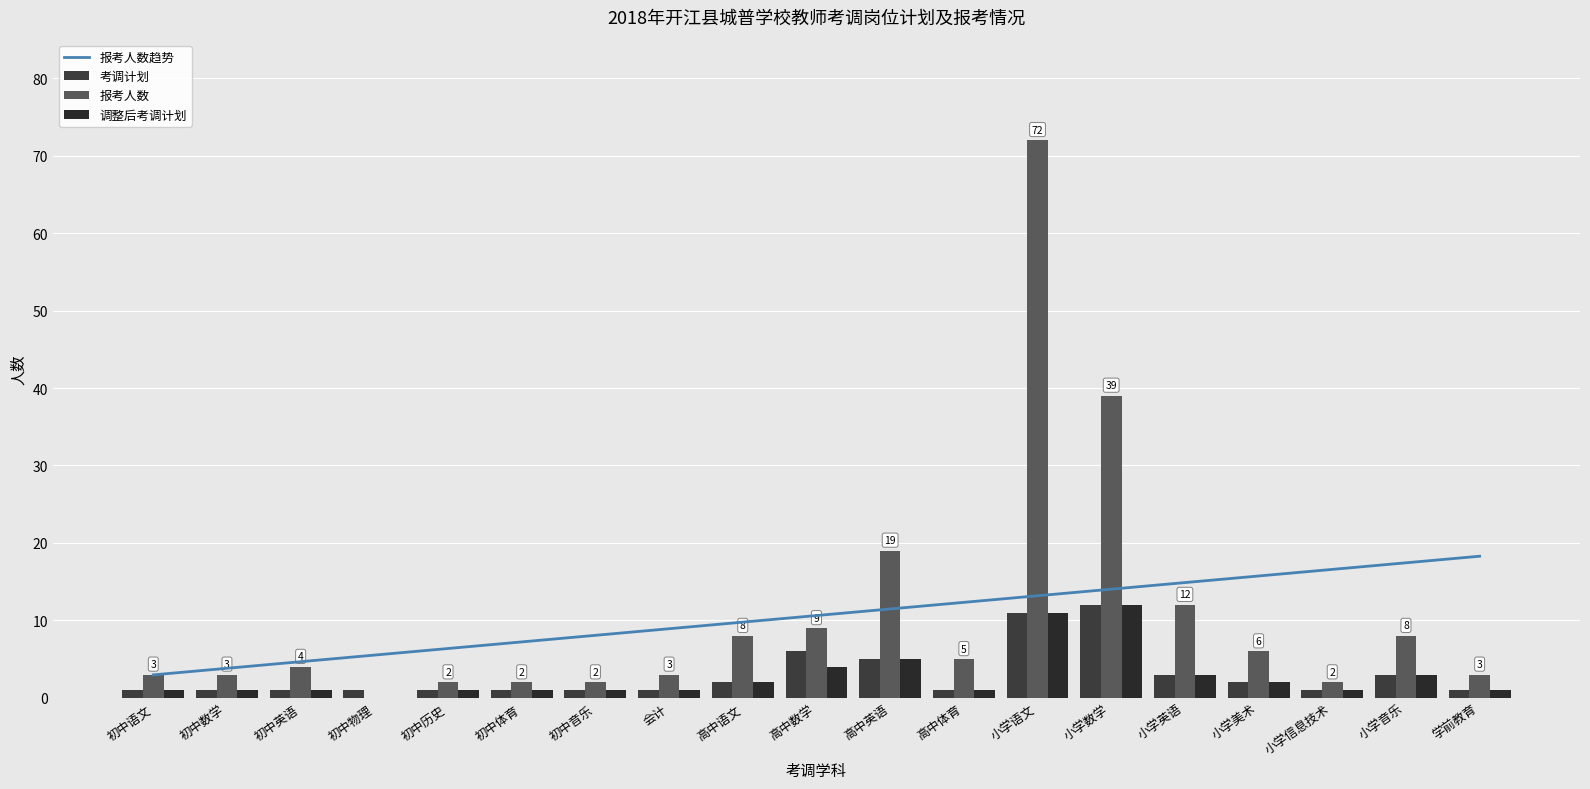

Count the number of data series in this chart.

4